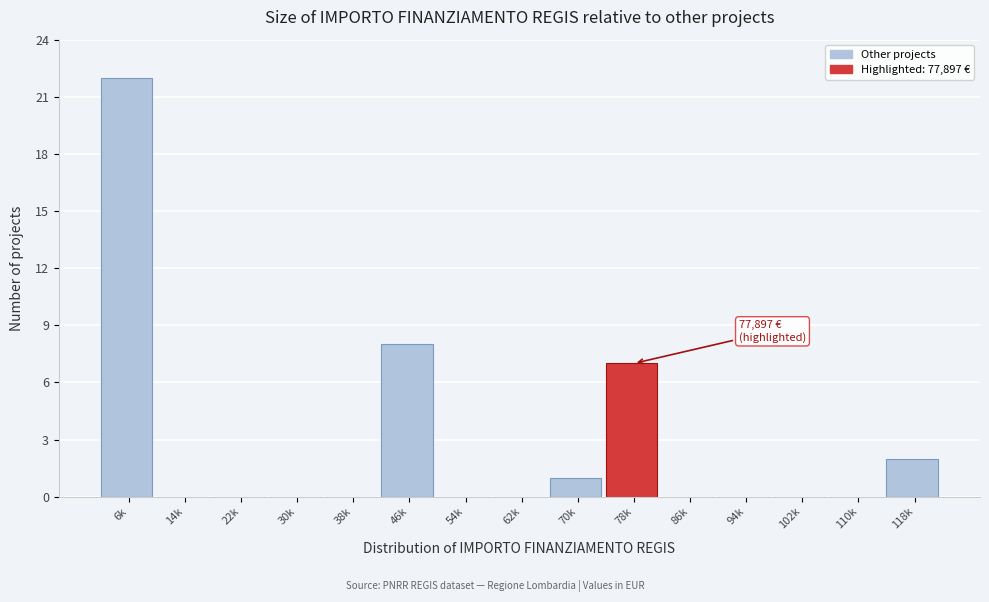

Reading right to left, transcribe all the data shown in this chart.

118k=2	110k=0	102k=0	94k=0	86k=0	78k=7	70k=1	62k=0	54k=0	46k=8	38k=0	30k=0	22k=0	14k=0	6k=22